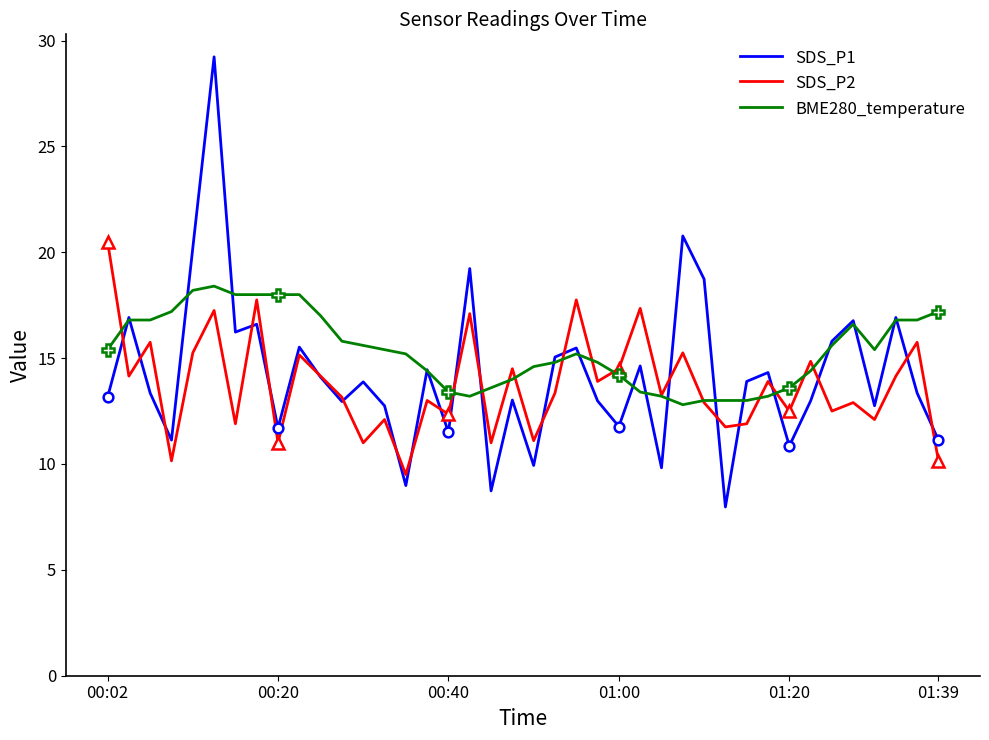

Reading right to left, extract all data points from this chart.

SDS_P1: 11.1	13.3	16.9	12.8	16.8	15.8	13.0	10.8	14.3	13.9	8.0	18.7	20.8	9.8	14.6	11.8	13.0	15.5	15.1	9.9	13.0	8.7	19.2	11.5	14.4	9.0	12.8	13.9	12.9	14.1	15.5	11.7	16.6	16.2	29.2	20.2	11.1	13.3	16.9	13.2
SDS_P2: 10.1	15.8	14.2	12.1	12.9	12.5	14.9	12.5	13.9	11.9	11.8	12.9	15.2	13.2	17.4	14.5	13.9	17.8	13.3	11.1	14.5	11.0	17.1	12.4	13.0	9.5	12.1	11.0	13.1	14.2	15.1	11.0	17.8	11.9	17.2	15.2	10.1	15.8	14.2	20.5
BME280_temperature: 17.2	16.8	16.8	15.4	16.6	15.6	14.4	13.6	13.2	13.0	13.0	13.0	12.8	13.2	13.4	14.2	14.8	15.2	14.8	14.6	14.0	13.6	13.2	13.4	14.4	15.2	15.4	15.6	15.8	17.0	18.0	18.0	18.0	18.0	18.4	18.2	17.2	16.8	16.8	15.4